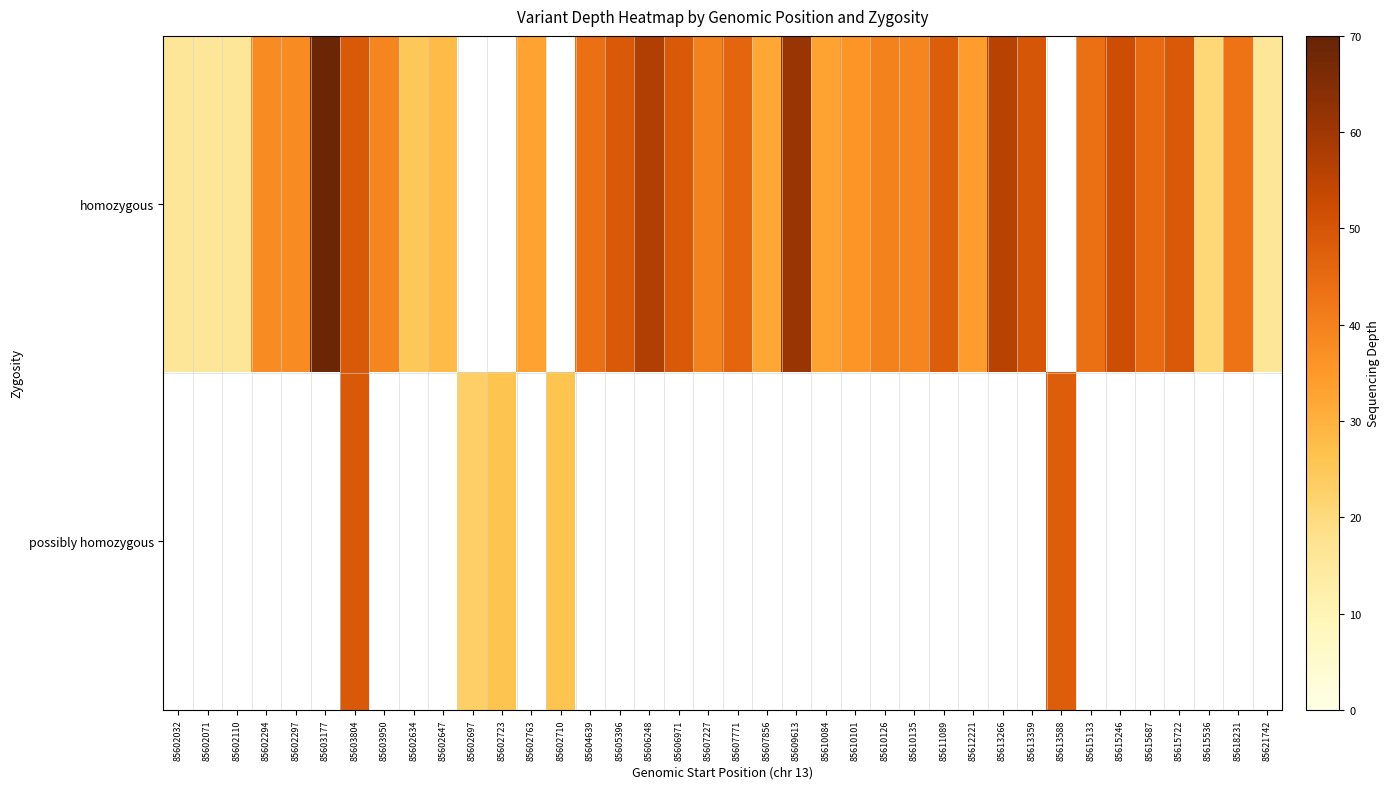

What is the maximum value shown in the chart?

69.0